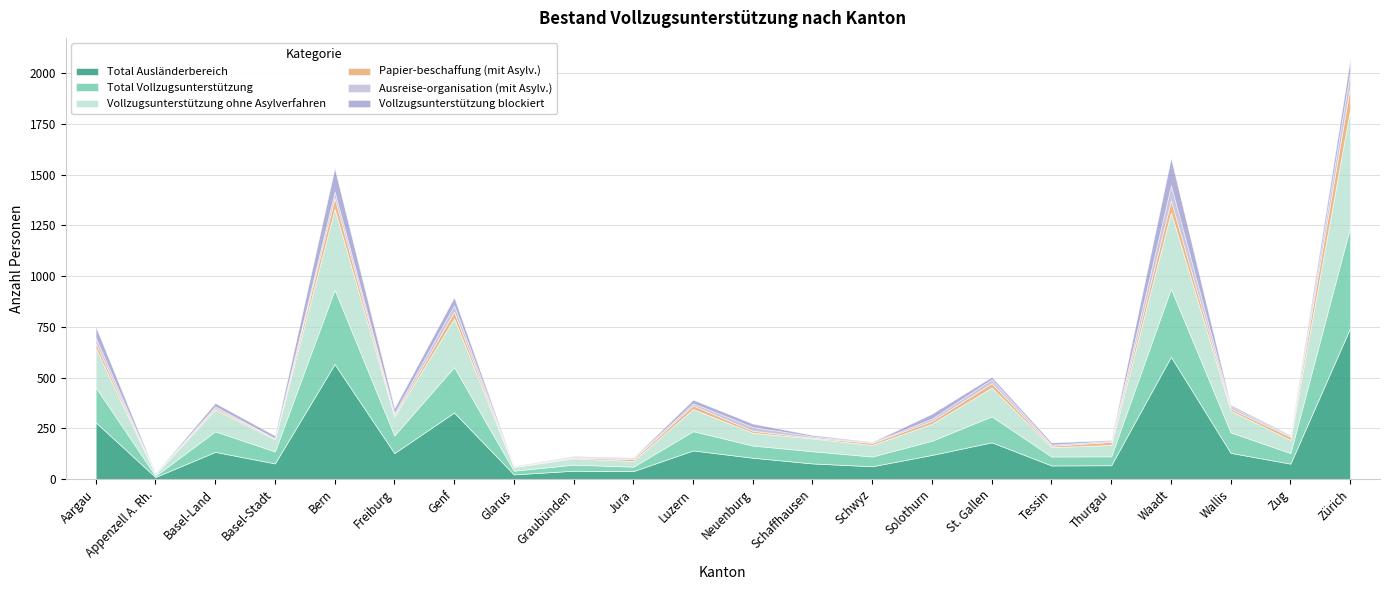

How many values in the Vollzugsunterstützung ohne Asylverfahren series are below 84?

11